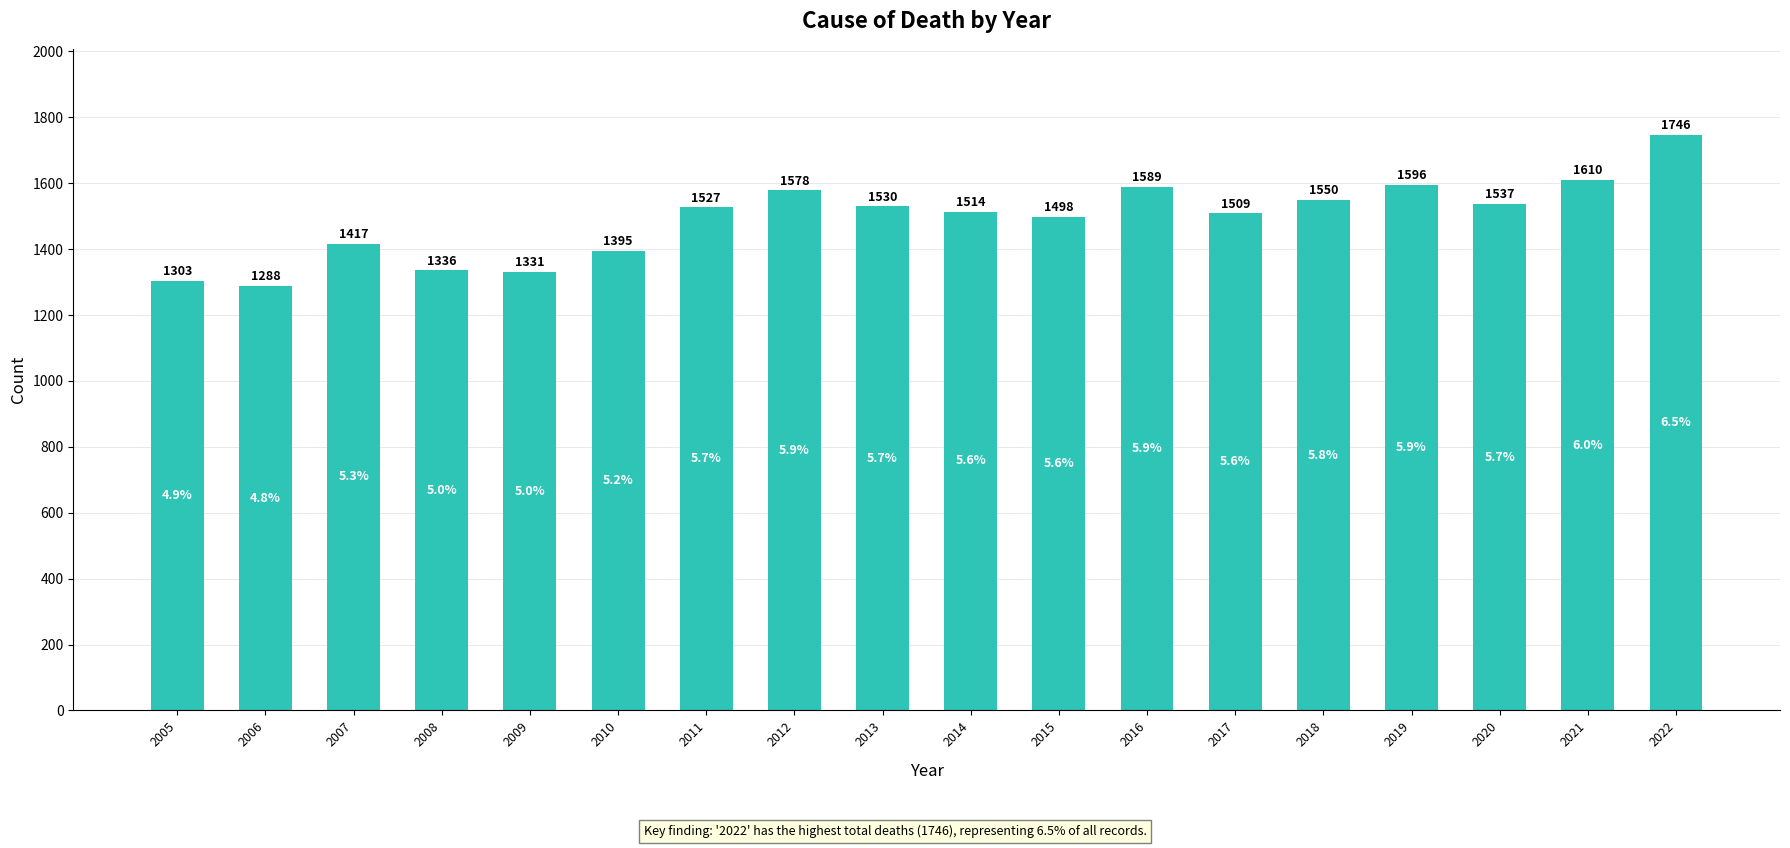

What is the approximate value at 2019?

1596